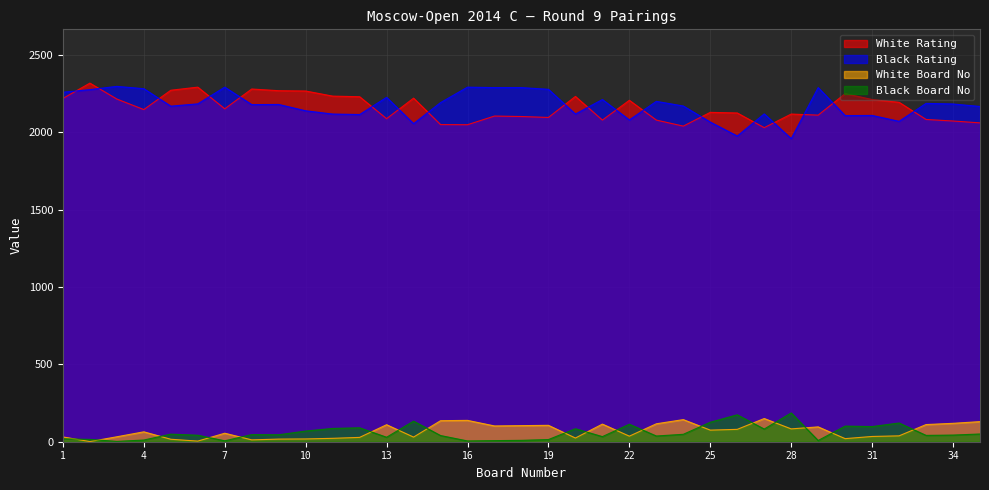

Where does the Black Board No series first go above 45?

5